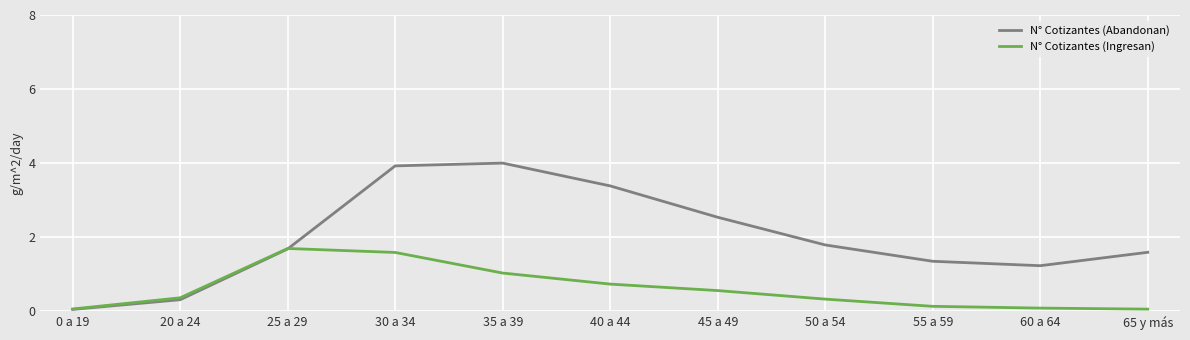

How many series are shown in this chart?

2